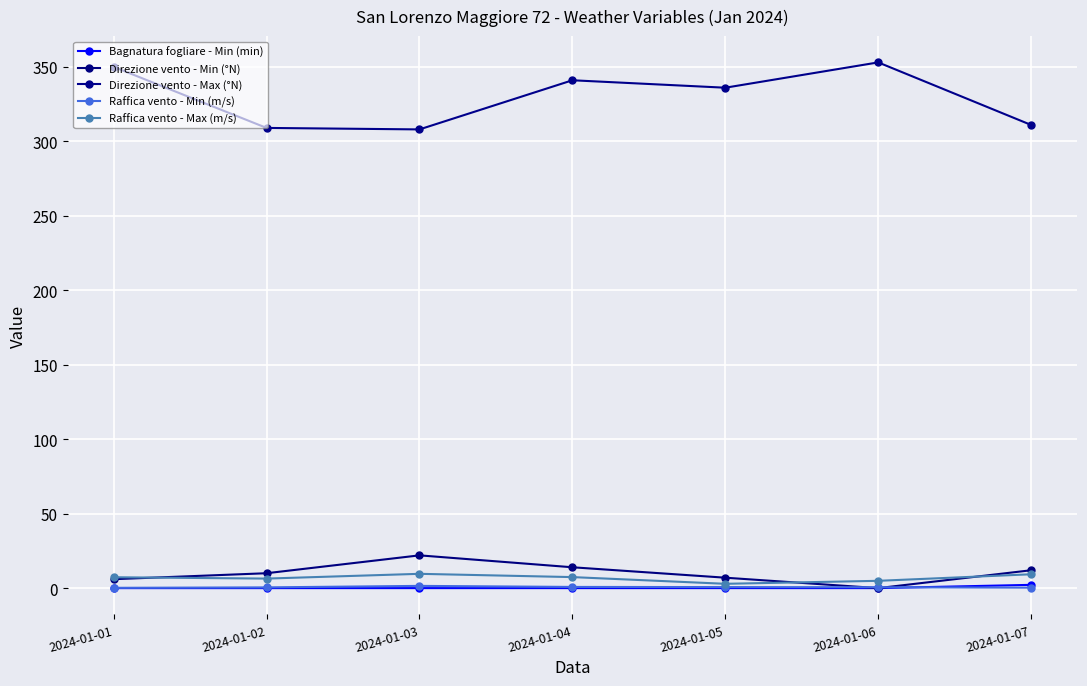

Is this an area chart (filled region under the line)?

No